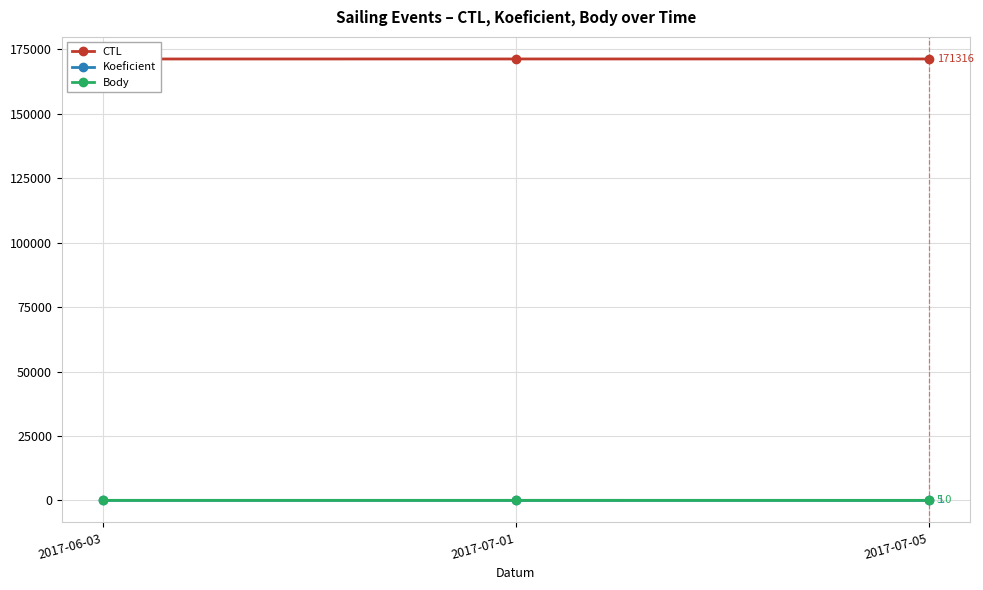

Between 2017-06-03 and 2017-07-05, which is larger?

2017-07-05